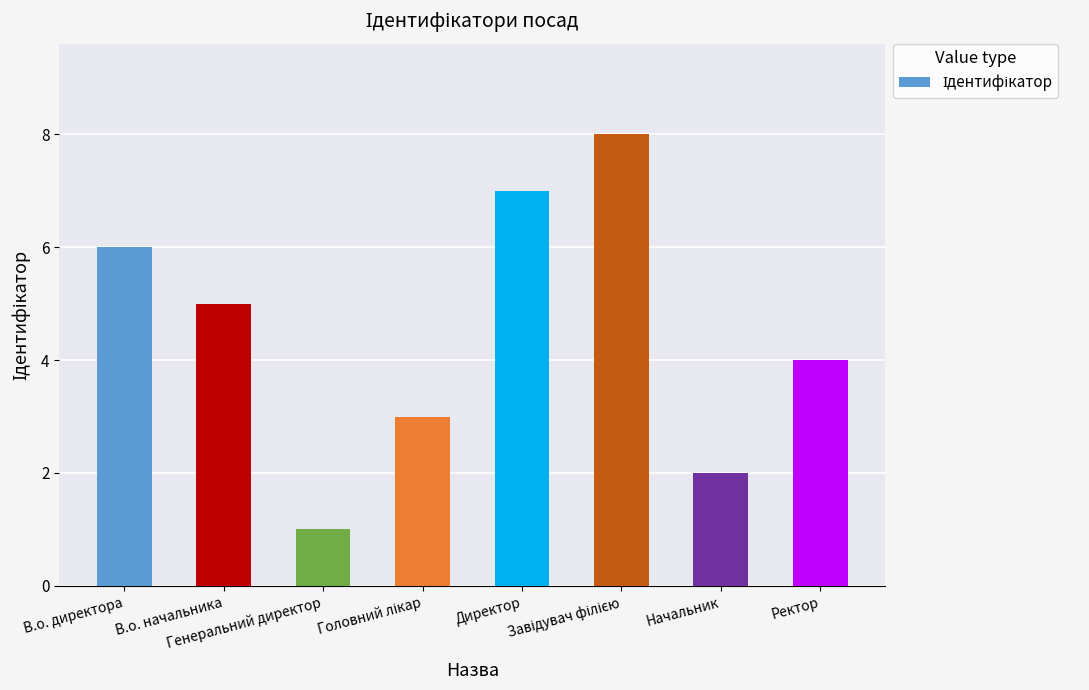

What position from the left is В.о. директора?

1